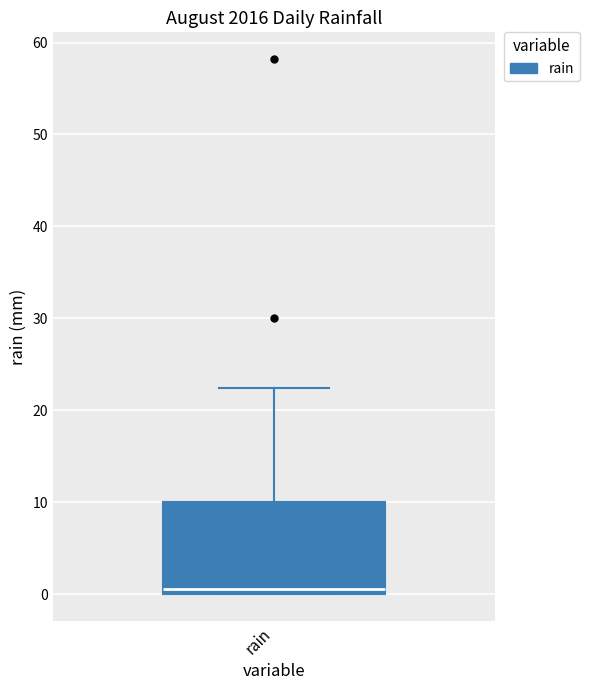

Read this box plot against the y-axis: the position of the median line, the range covered by the box, and the ends of both whiskers. The values are not printed on the chart, so give them approximately, as read against the axis.

median 1, box 0 to 10, whiskers 0 to 22